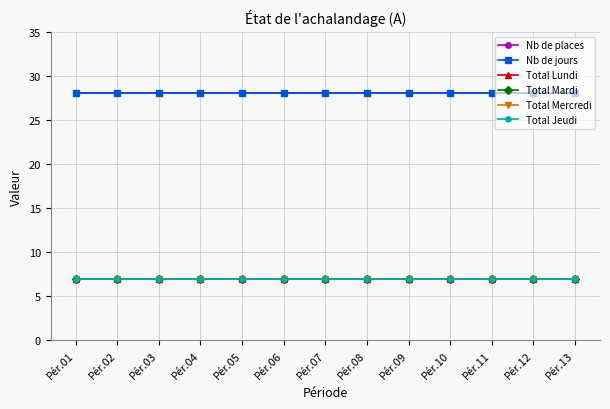

What is the spread (max minus min) of values at Pér.02?

21